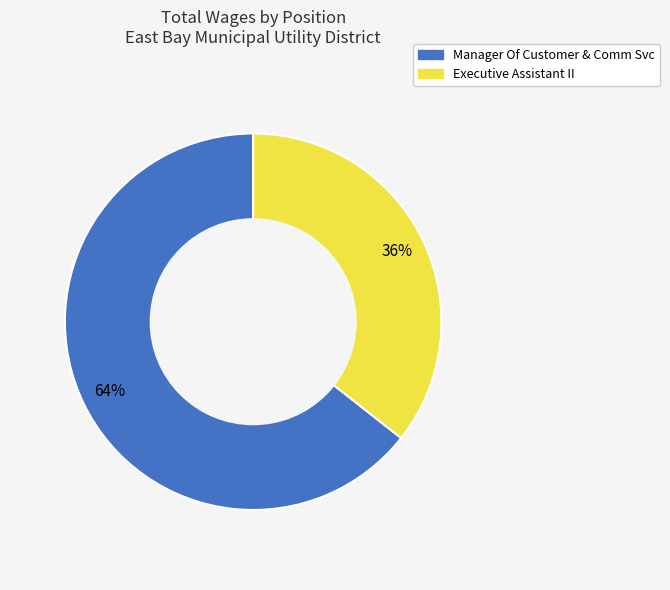

Do Manager Of Customer & Comm Svc and Executive Assistant II together represent more than half of the pie?

Yes